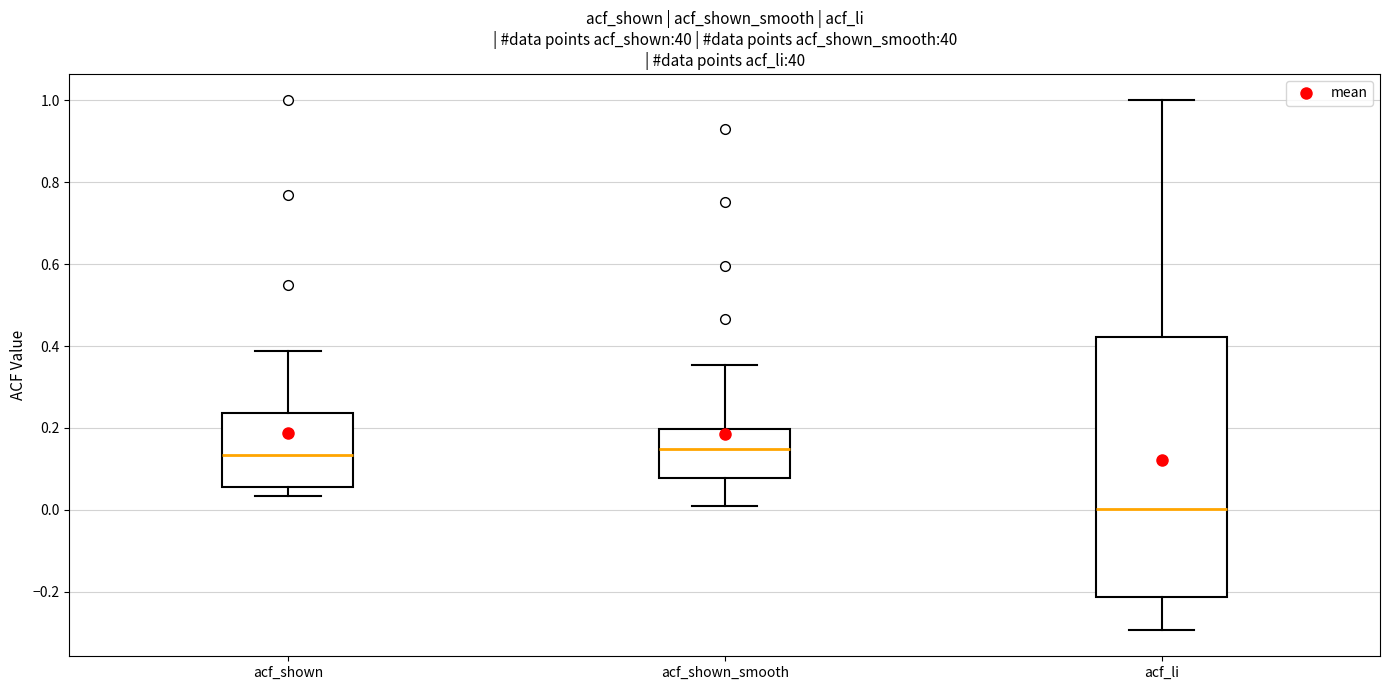

Reading left to right, read every box against the y-axis: the position of its median line, the range the box covers, and the ends of its whiskers. The values are not printed on the chart, so give them approximately, as read against the axis.

acf_shown: median 0.14, box 0.06 to 0.24, whiskers 0.04 to 0.38
acf_shown_smooth: median 0.14, box 0.08 to 0.20, whiskers 0.02 to 0.36
acf_li: median 0.00, box -0.22 to 0.42, whiskers -0.30 to 1.00